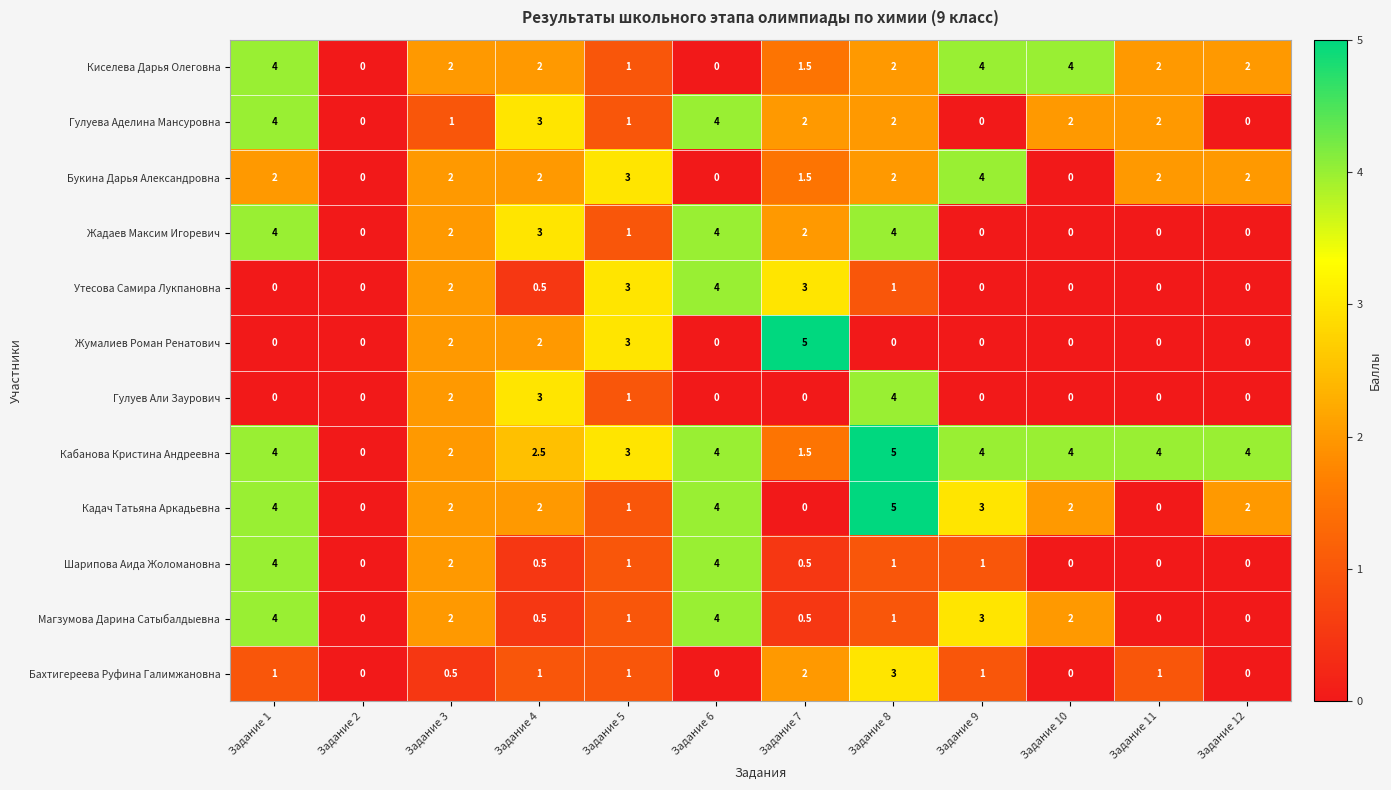

At which label does Шарипова Аида Жоломановна first exceed 1?

Задание 1